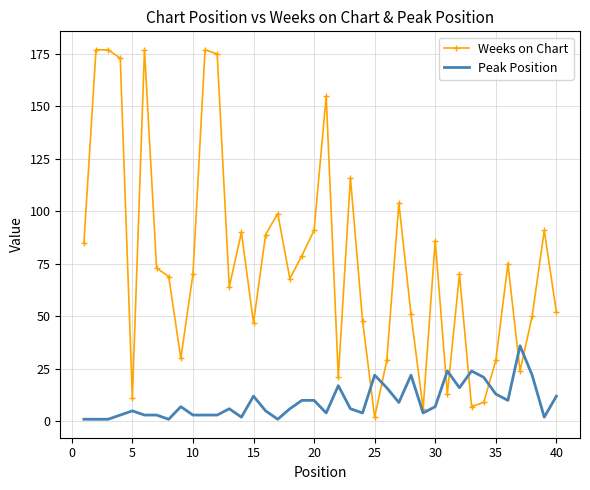

What are all the series names shown in the legend?

Weeks on Chart, Peak Position